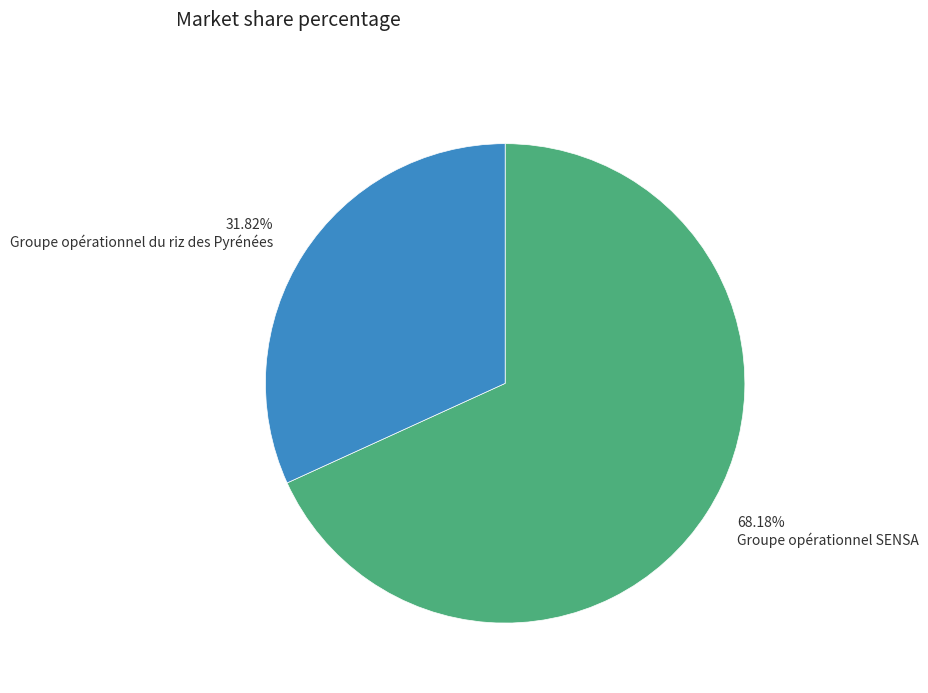

Approximately how many times larger is the value at 31.82% Groupe opérationnel du riz des Pyrénées compared to 68.18% Groupe opérationnel SENSA?

0.5